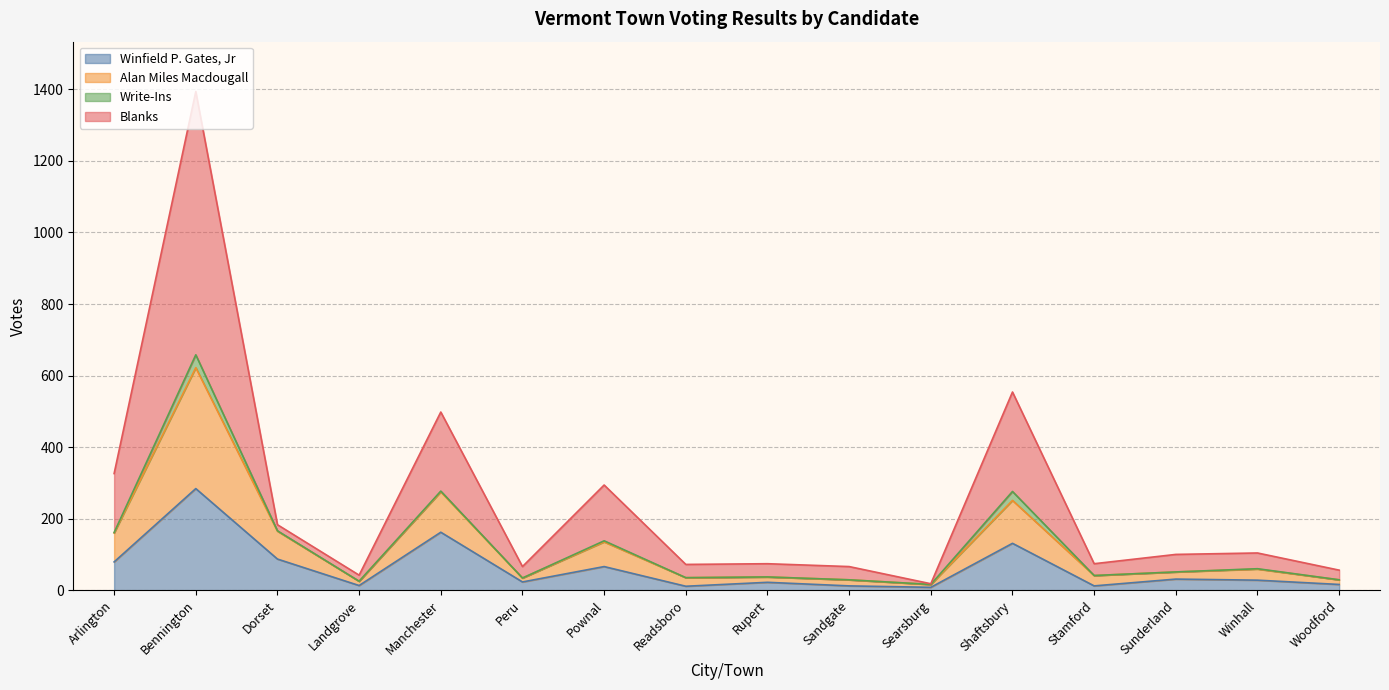

What is the total value across all series at Bennington?

1394